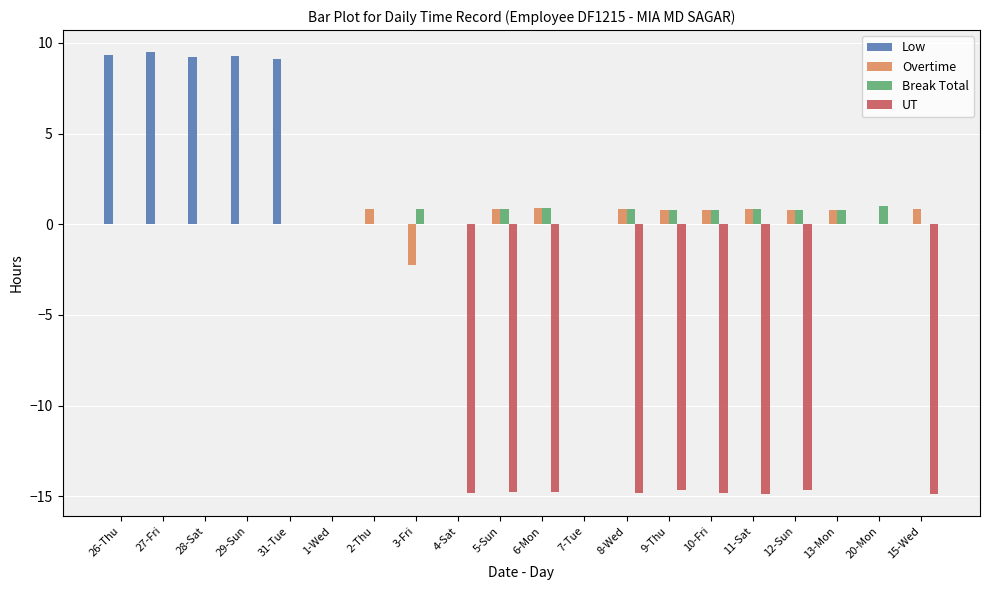

How many categories are shown in the chart?

20